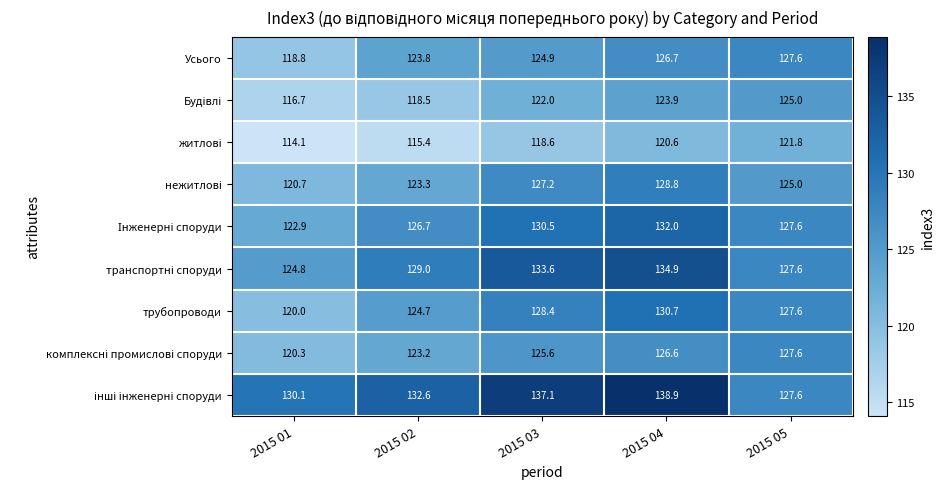

What is the difference between the maximum and minimum values in the трубопроводи series?

10.7